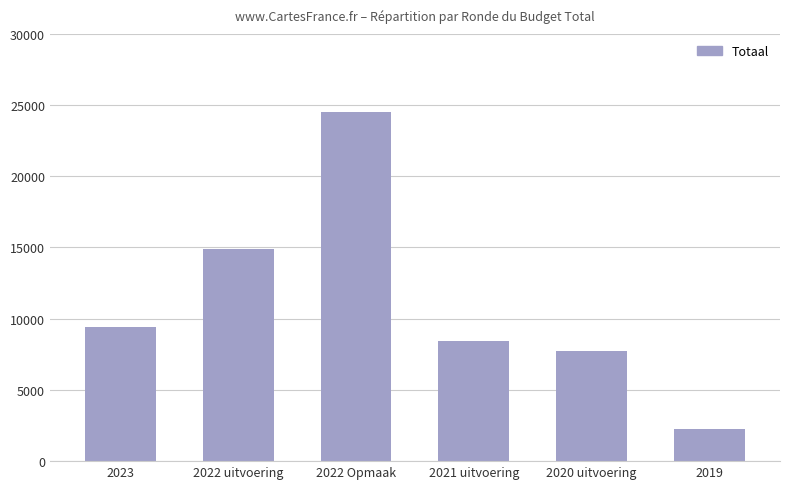

How many distinct data groups are displayed?

1